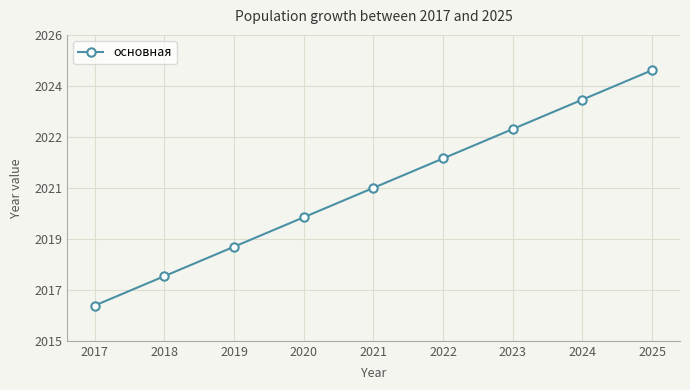

Is this an area chart (filled region under the line)?

No